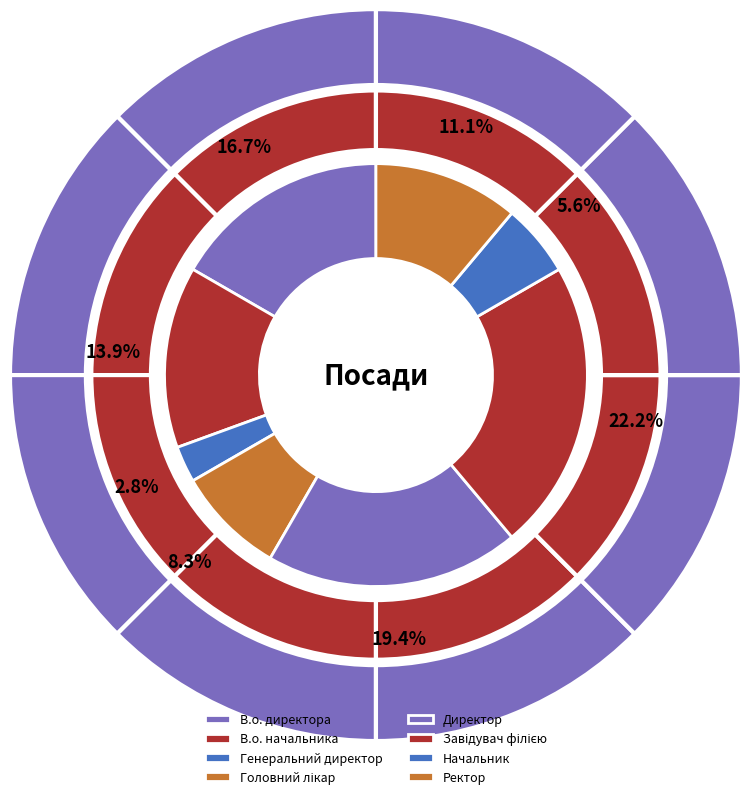

Combined, what portion of the pie is Ректор and Начальник?

16.7%